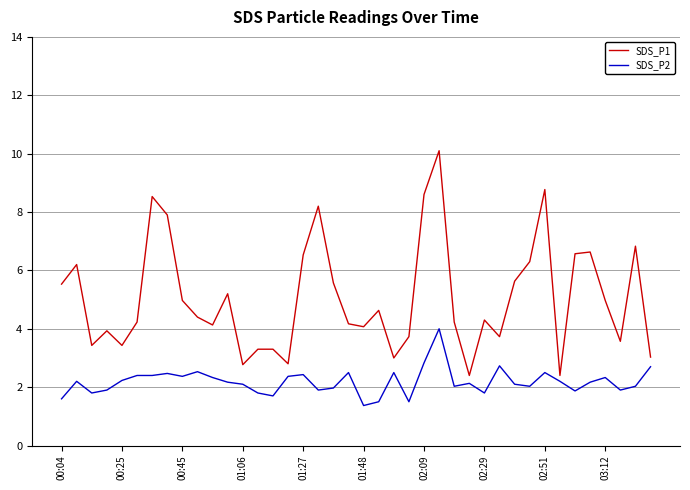

List the series in order of their peak value, lowest first.

SDS_P2, SDS_P1